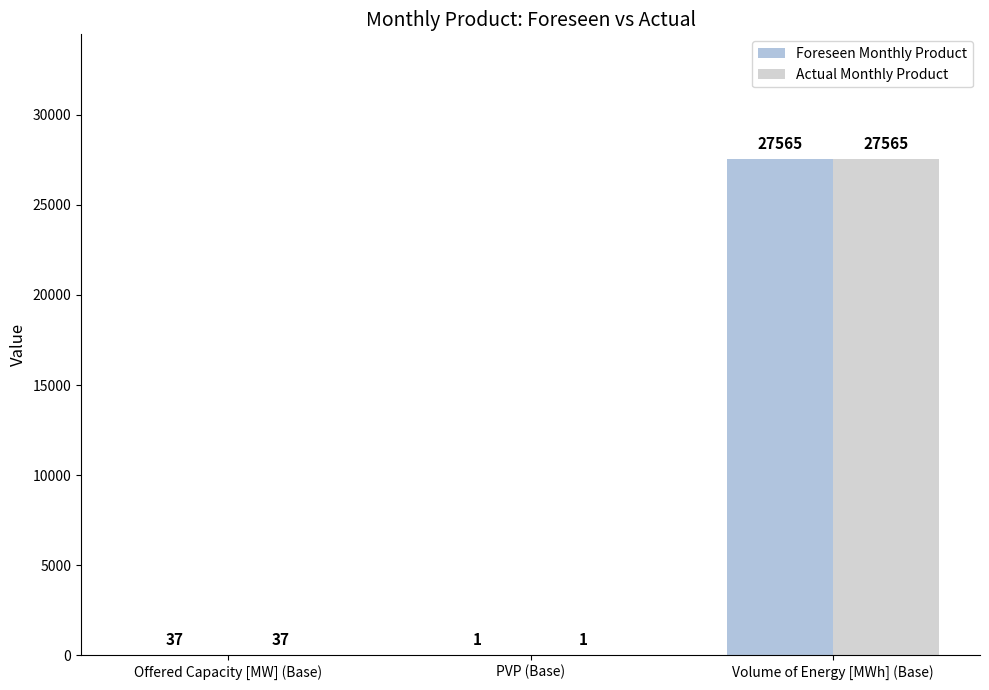

Where does the Actual Monthly Product series first go above 37?

Volume of Energy [MWh] (Base)